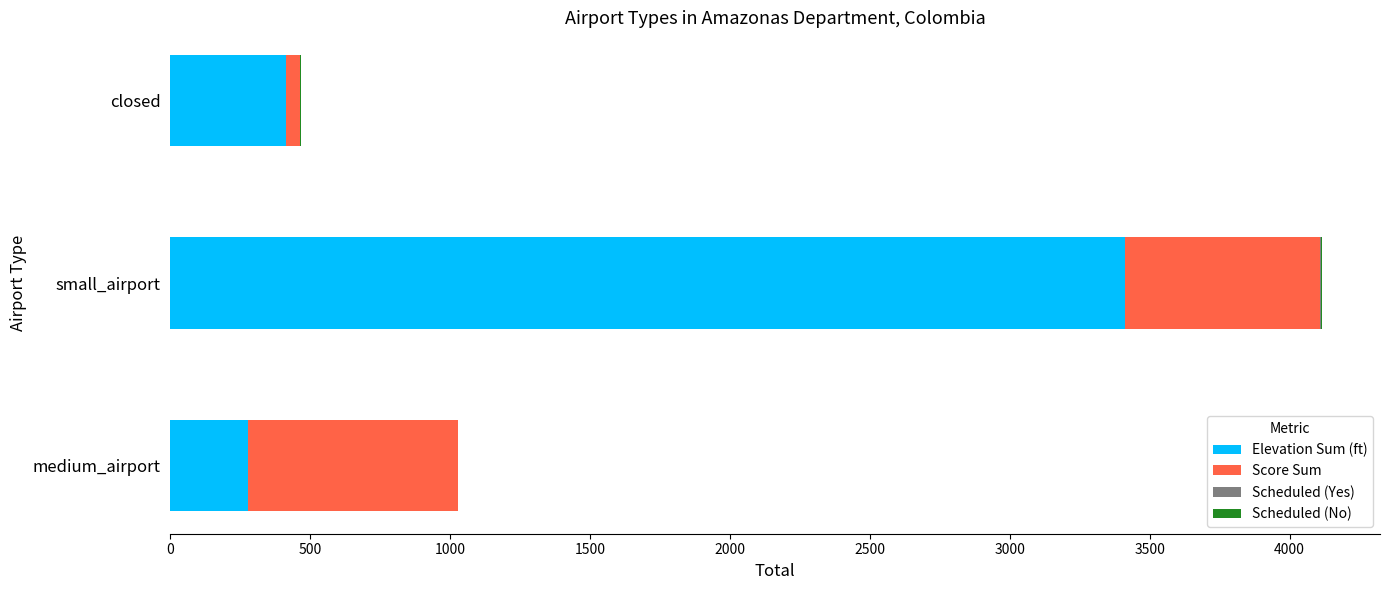

At which category is the sum across all series the highest?

small_airport